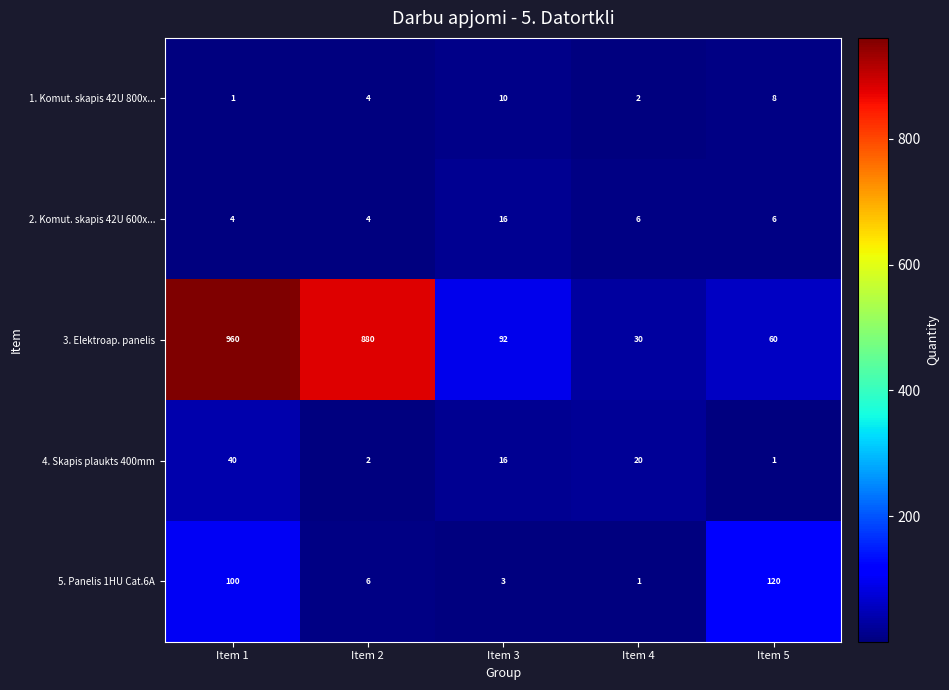

What is the maximum value for 3. Elektroap. panelis?

960